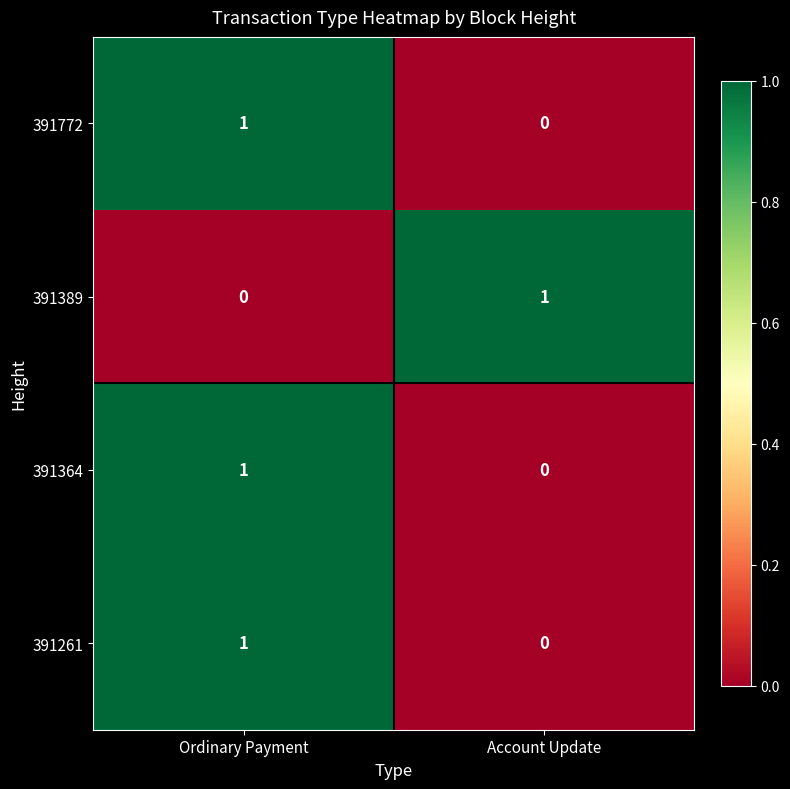

How many series are shown in this chart?

4